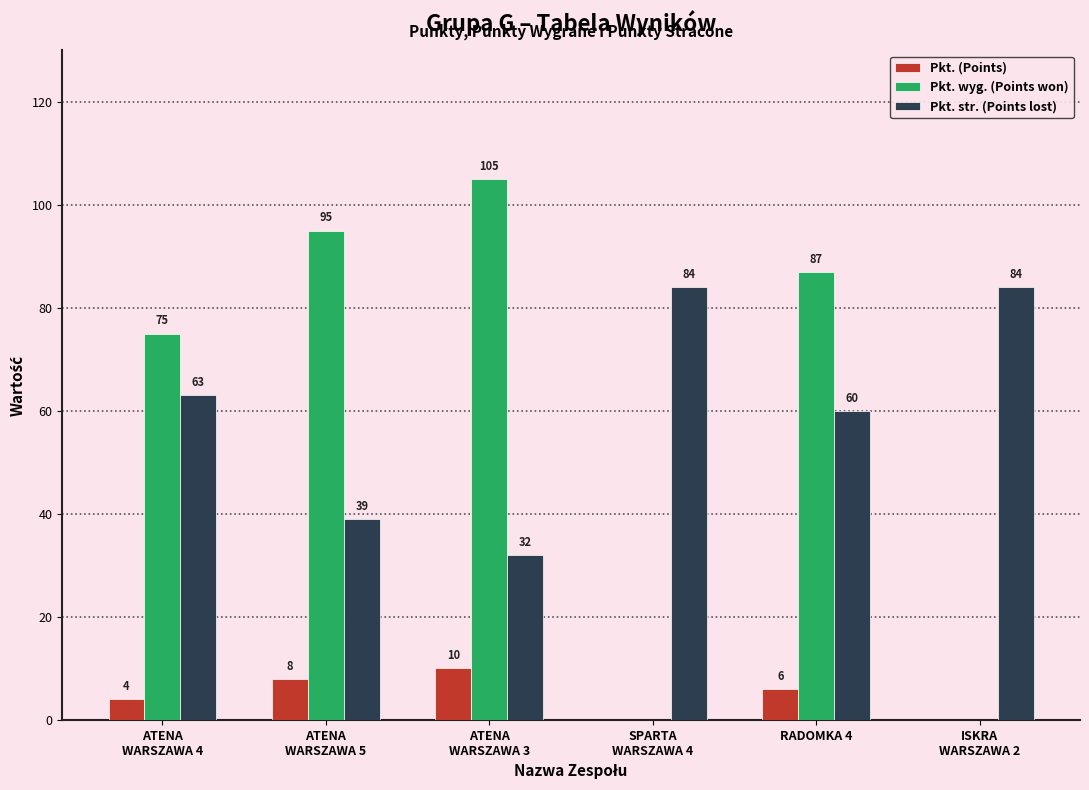

What is the maximum value for Pkt. wyg. (Points won)?

105